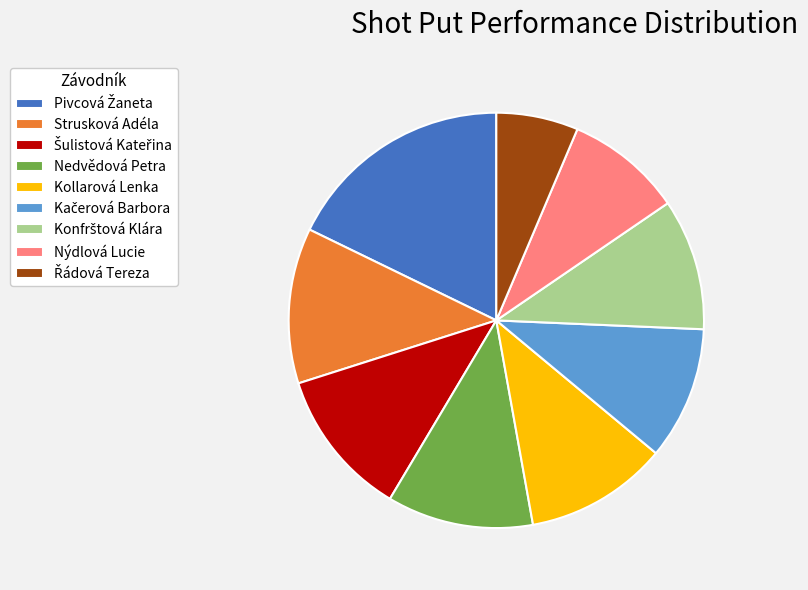

Is it true that Nedvědová Petra is 11% of the pie?

True